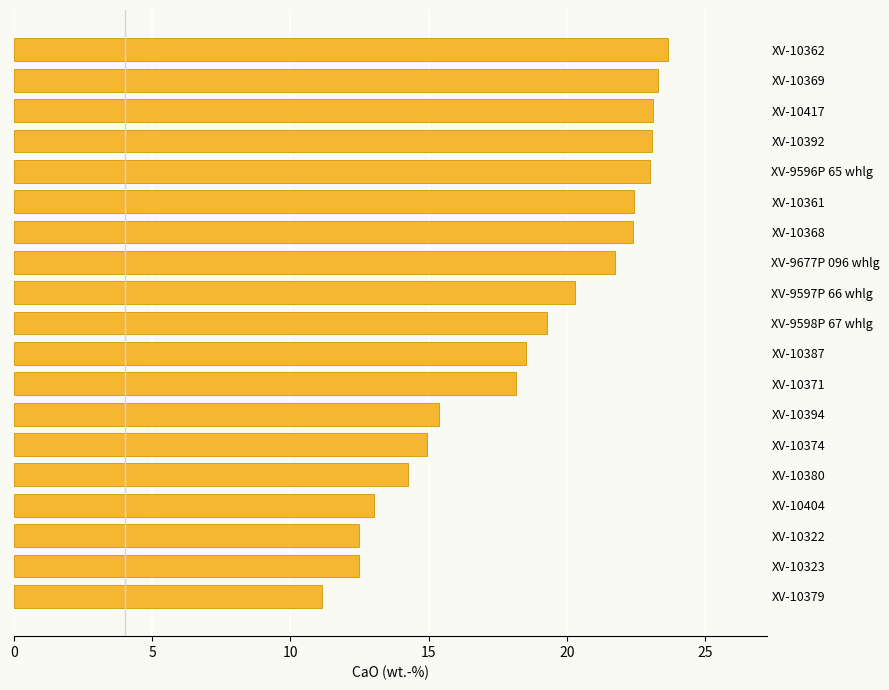

The chart shows a value of 9.0 at XV-9598P 67 whlg. True or false?

False